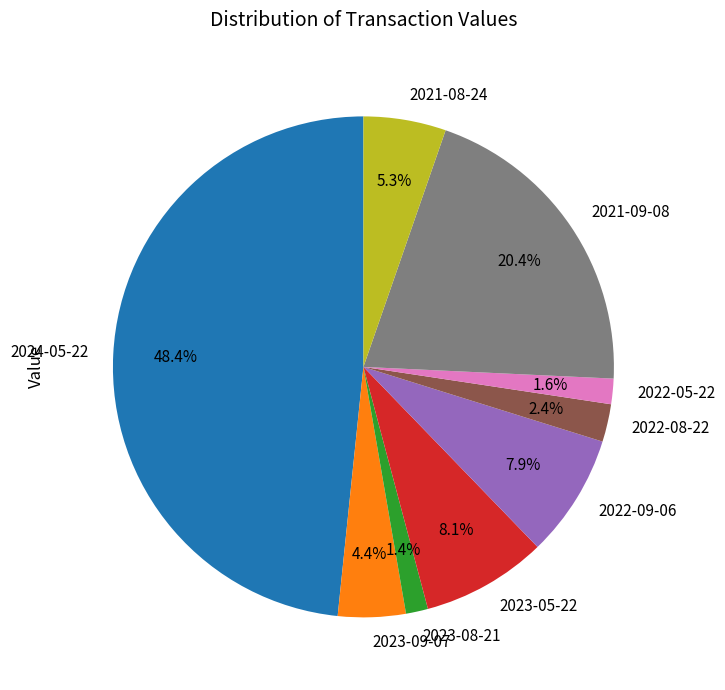

What is the largest slice in the pie chart?

2024-05-22